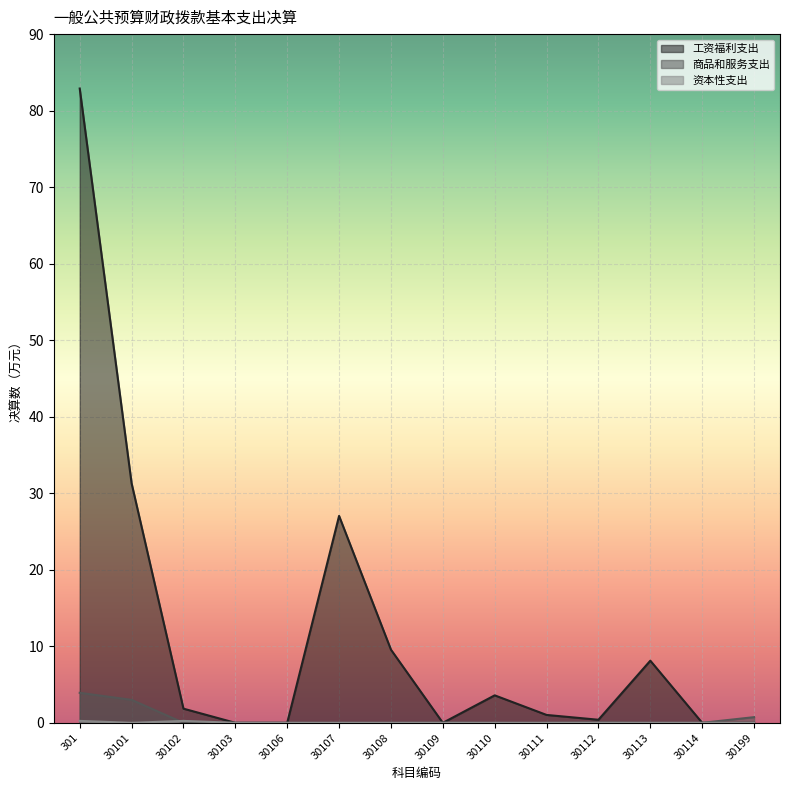

Reading left to right, list all the values displayed in this chart.

工资福利支出: 82.9	31.3	1.9	0.0	0.0	27.0	9.6	0.0	3.6	1.0	0.4	8.1	0.0	0.0
商品和服务支出: 3.9	3.0	0.0	0.0	0.0	0.0	0.0	0.0	0.0	0.0	0.0	0.0	0.0	0.7
资本性支出: 0.2	0.0	0.2	0.0	0.0	0.0	0.0	0.0	0.0	0.0	0.0	0.0	0.0	0.0